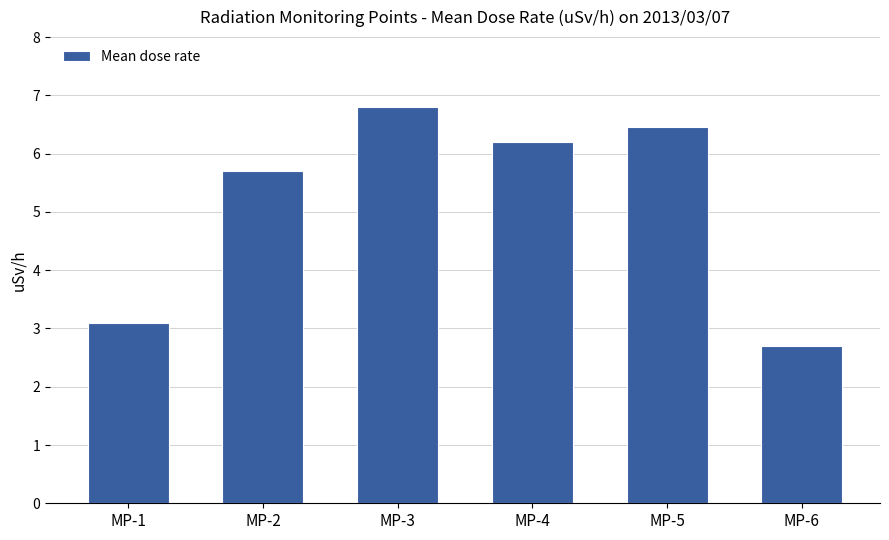

What is the value of the 2nd bar from the left?

5.7